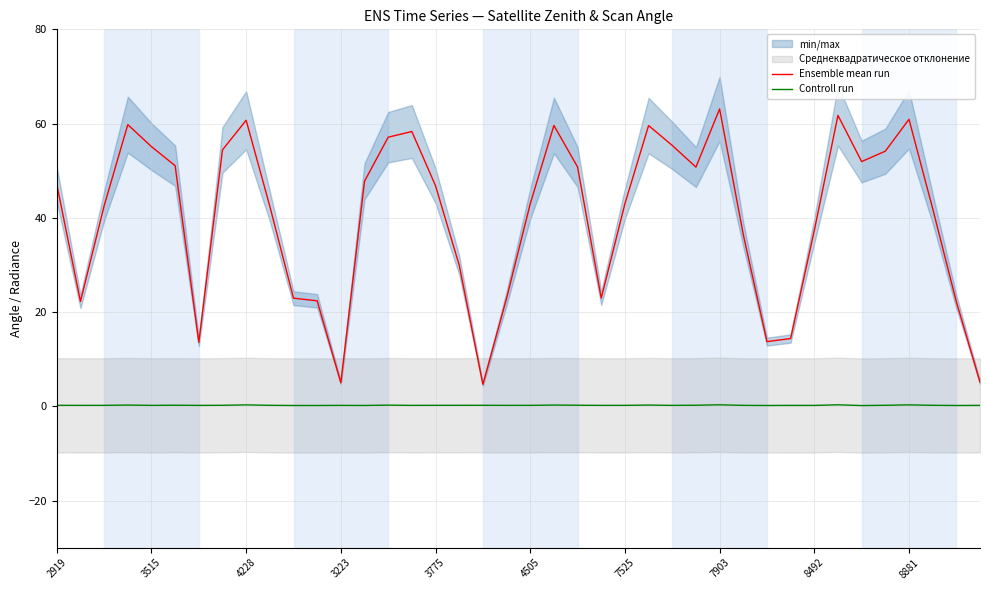

Is this an area chart (filled region under the line)?

No